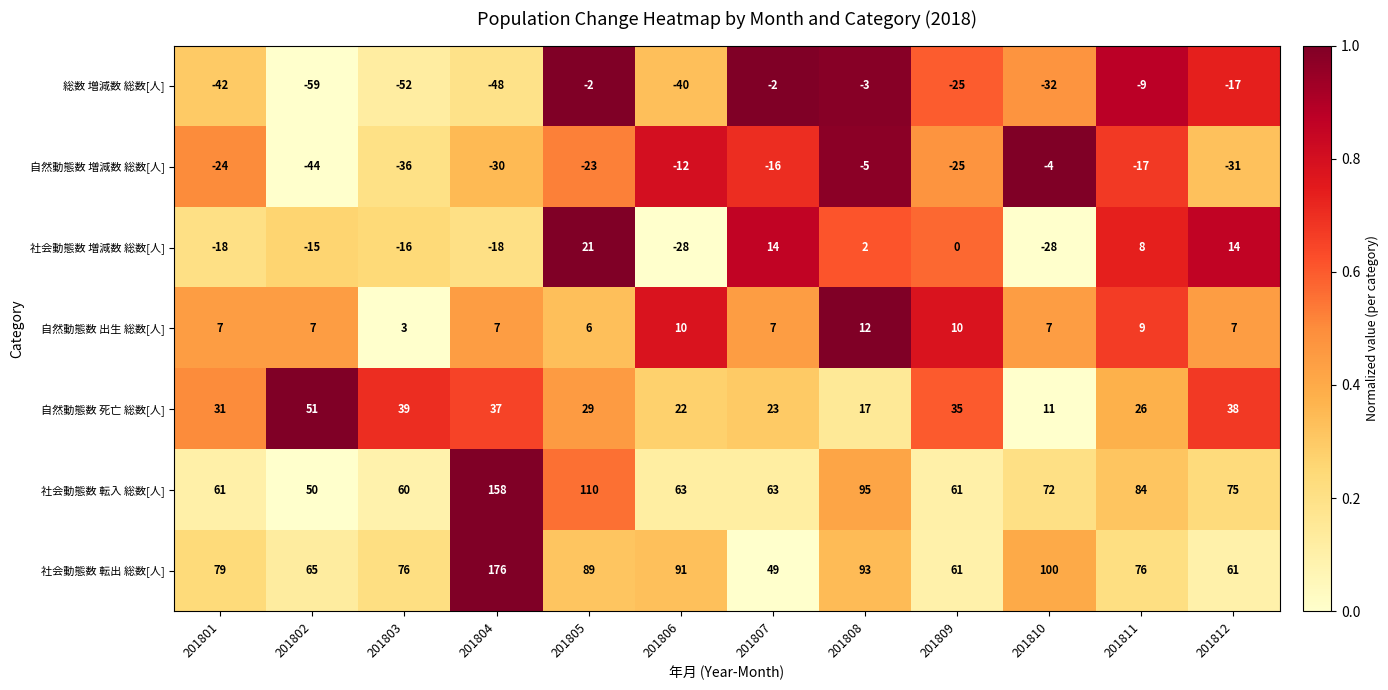

What is the difference between the highest and lowest values at 201810?

132